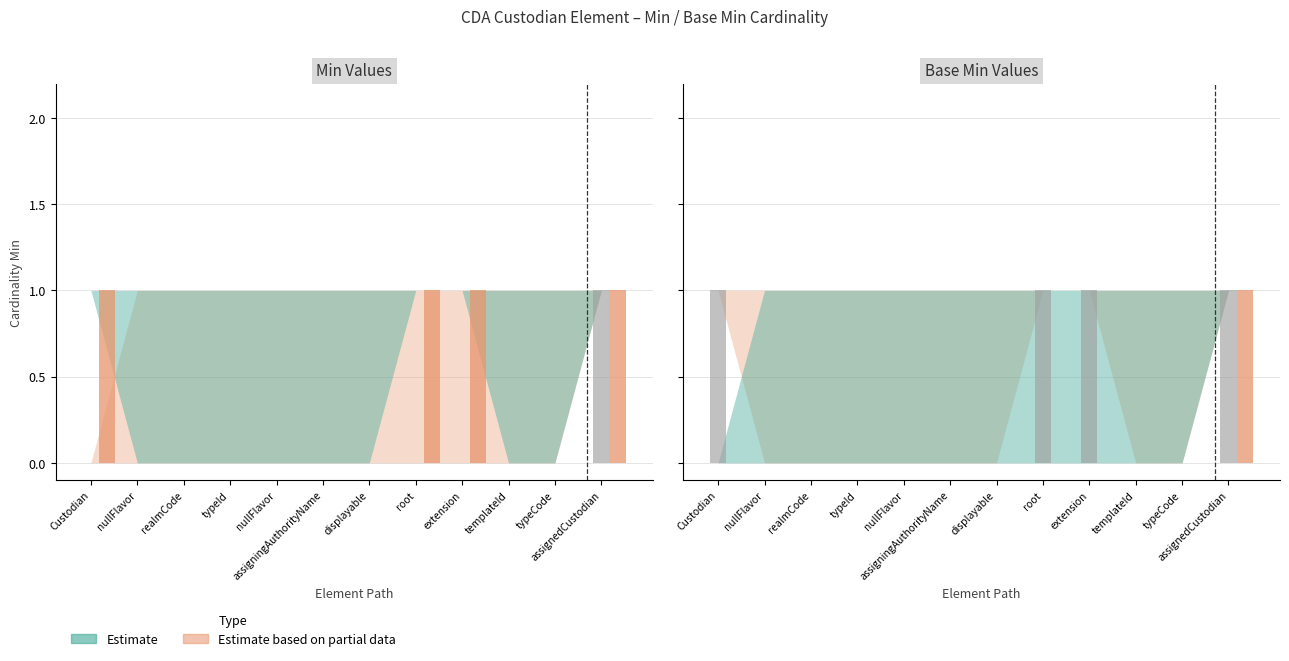

Which series has the largest range (max minus min)?

Min